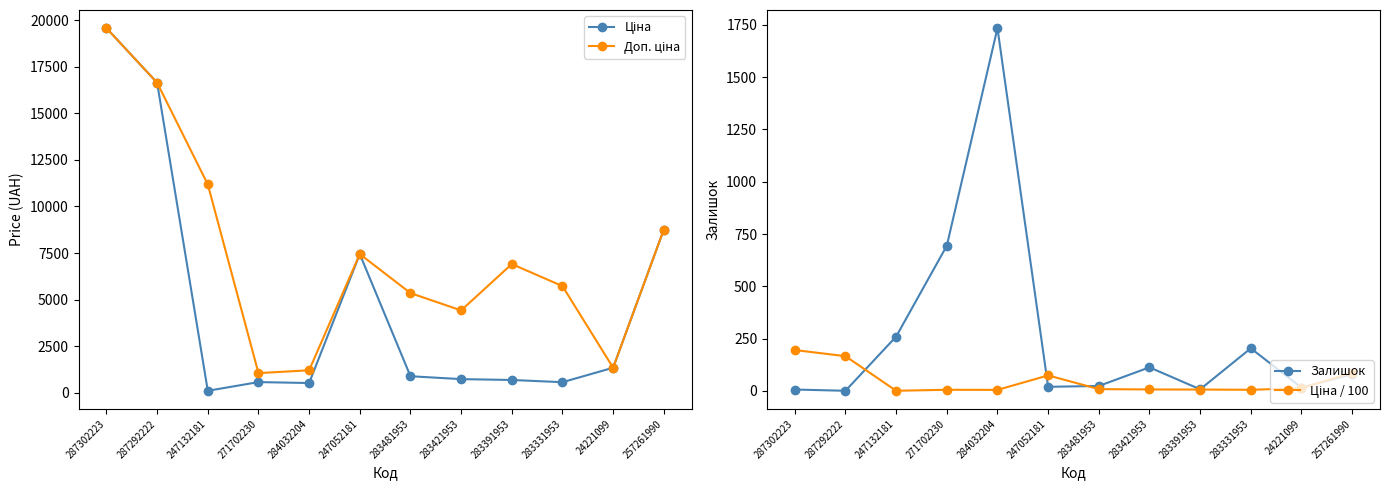

Which series has the largest total across all categories?

Доп. ціна